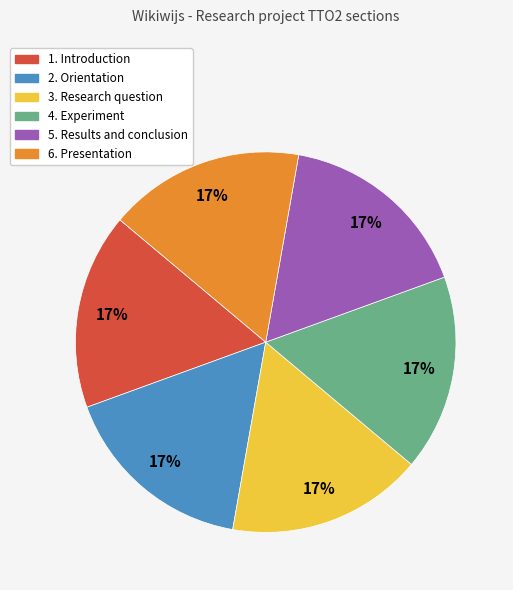

Count the number of slices in the pie.

6